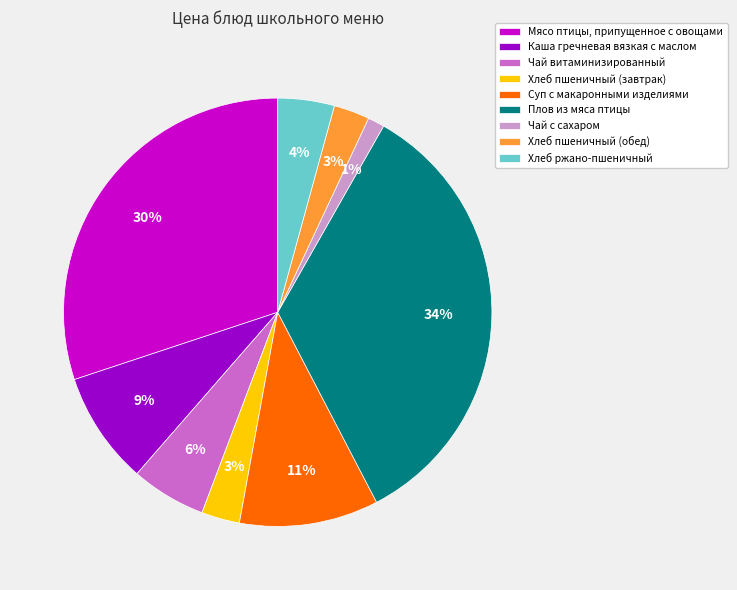

How many segments does this pie chart have?

9